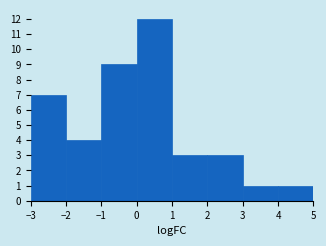

How tall is the bar that spans -1 to 0 on the x-axis? The values are not printed on the chart, so give them approximately, as read against the axis.

9